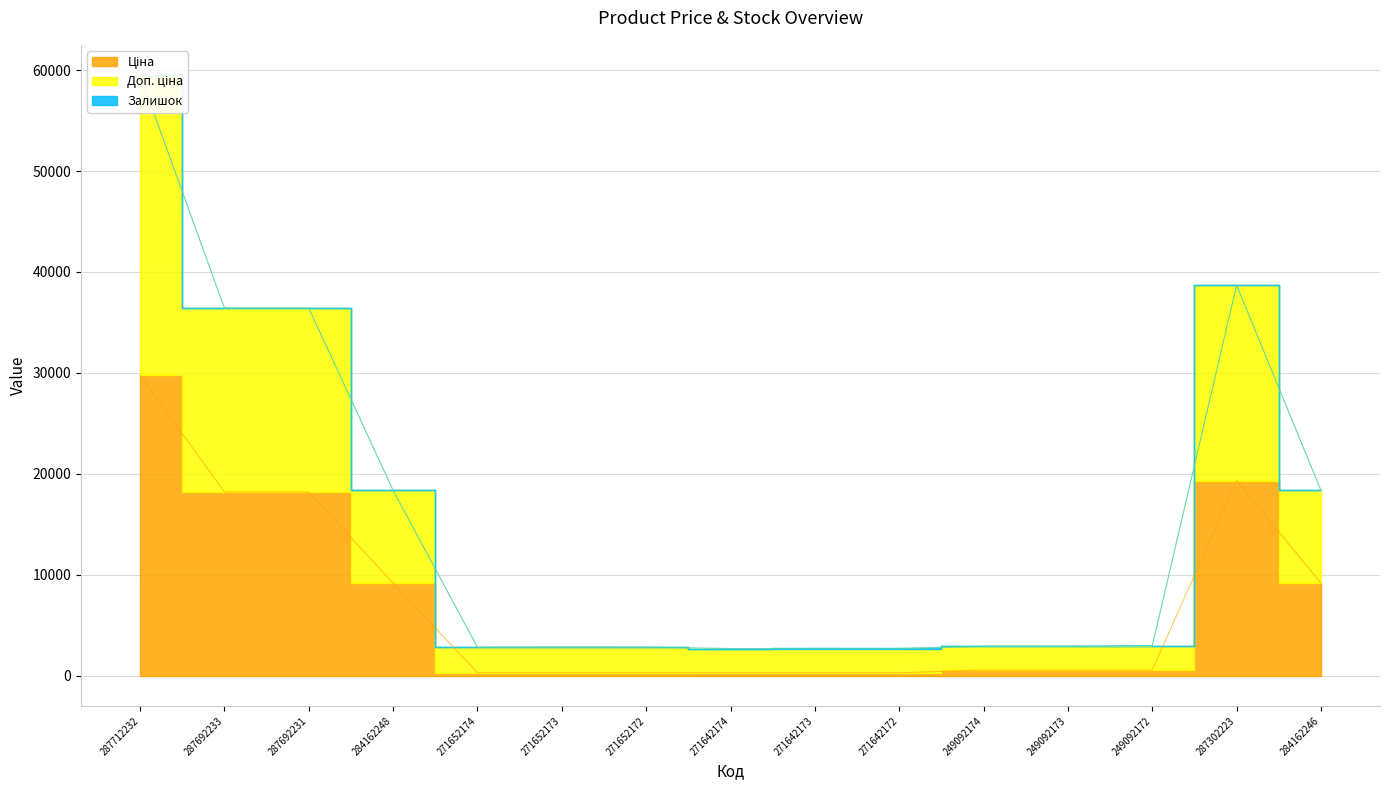

Reading right to left, list all the values displayed in this chart.

Ціна: 284162246=9185.1	287302223=19343.1	249092172=584.9	249092173=584.9	249092174=584.9	271642172=300.6	271642173=300.6	271642174=300.6	271652172=314.7	271652173=314.7	271652174=314.7	284162248=9185.1	287692231=18212.0	287692233=18212.0	287712232=29761.5
Доп. ціна: 284162246=18370.3	287302223=38694.1	249092172=3002.6	249092173=2932.6	249092174=2924.6	271642172=2711.8	271642173=2714.8	271642174=2705.8	271652172=2838.2	271652173=2846.2	271652174=2832.2	284162248=18370.3	287692231=36424.0	287692233=36424.0	287712232=59523.0